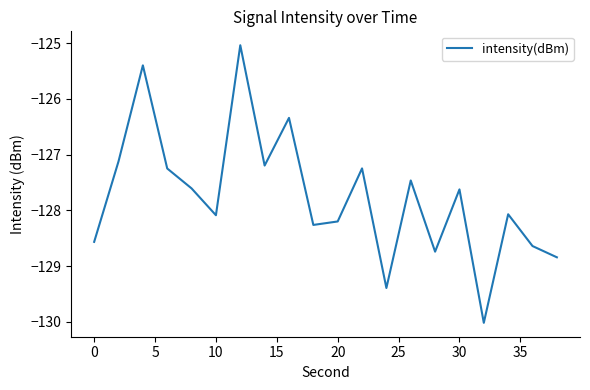

Reading left to right, extract all data points from this chart.

-128.6	-127.1	-125.4	-127.2	-127.6	-128.1	-125.0	-127.2	-126.3	-128.3	-128.2	-127.2	-129.4	-127.5	-128.7	-127.6	-130.0	-128.1	-128.6	-128.8